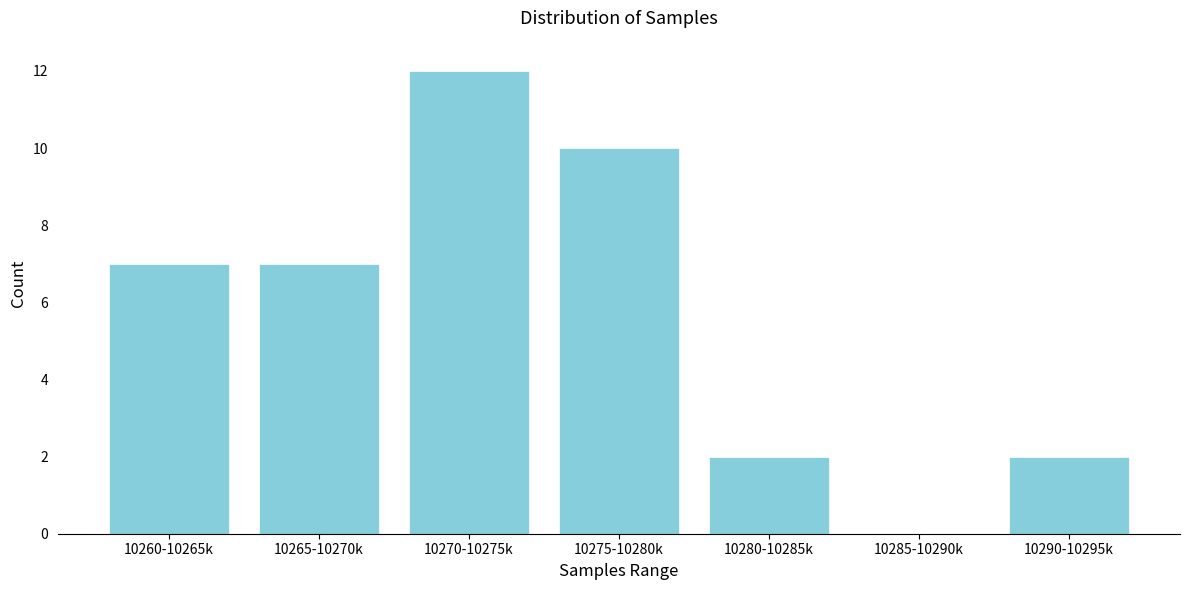

Reading right to left, extract all data points from this chart.

10290-10295k=2	10285-10290k=0	10280-10285k=2	10275-10280k=10	10270-10275k=12	10265-10270k=7	10260-10265k=7